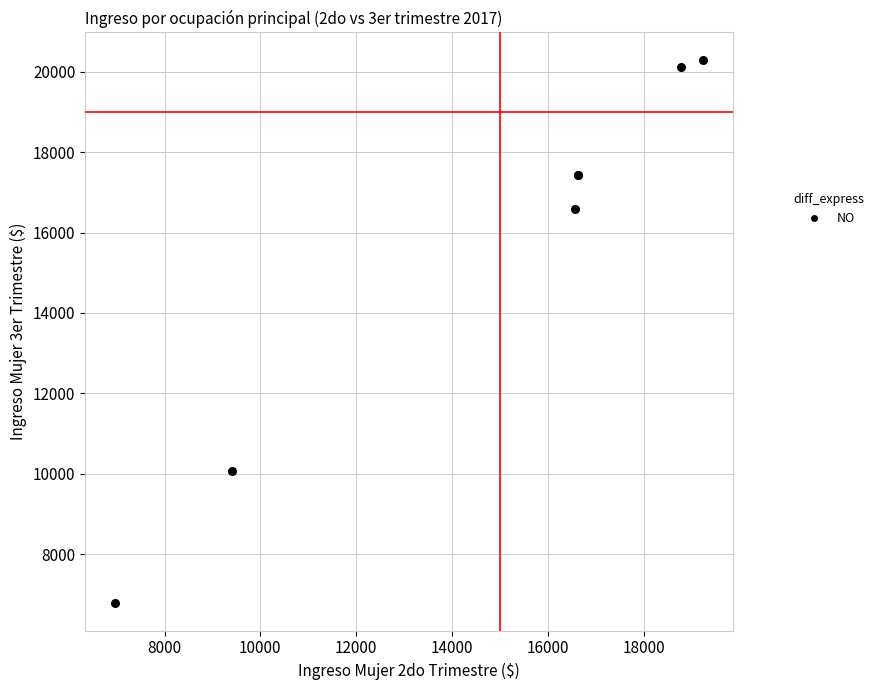

What Y value in the scatter plot is closest to 13540?

16575.5